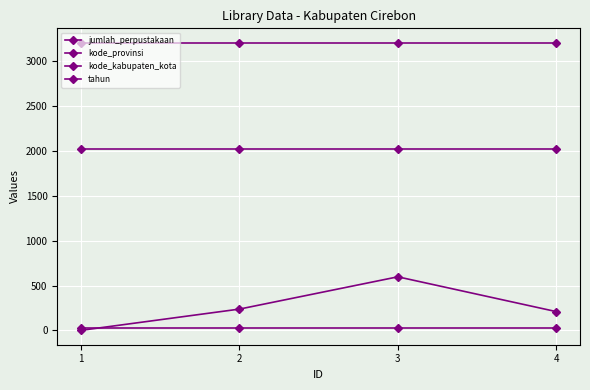

At 3, list the series in order from smallest to largest.

kode_provinsi, jumlah_perpustakaan, tahun, kode_kabupaten_kota